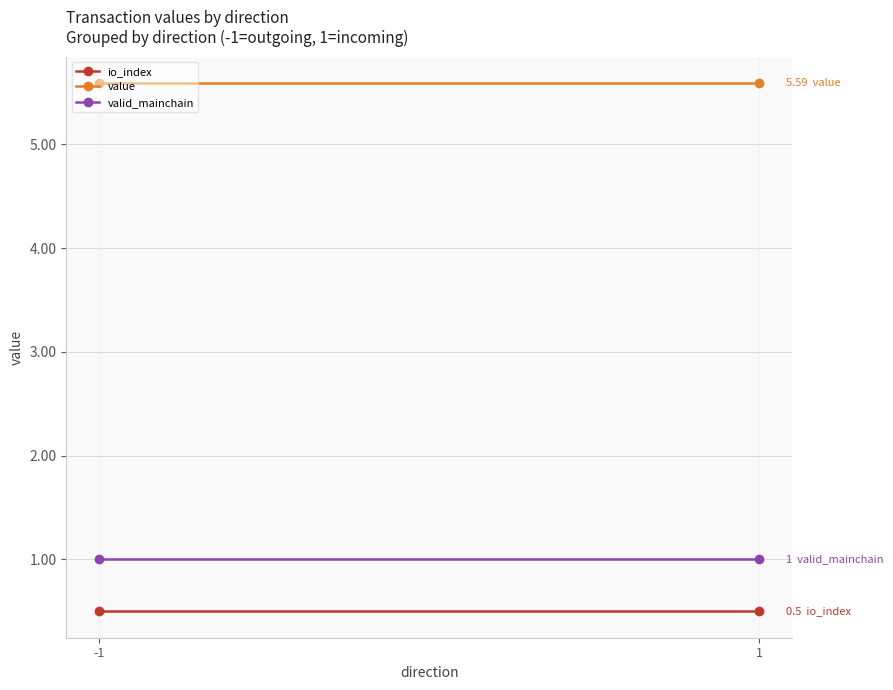

What are all the series names shown in the legend?

io_index, value, valid_mainchain